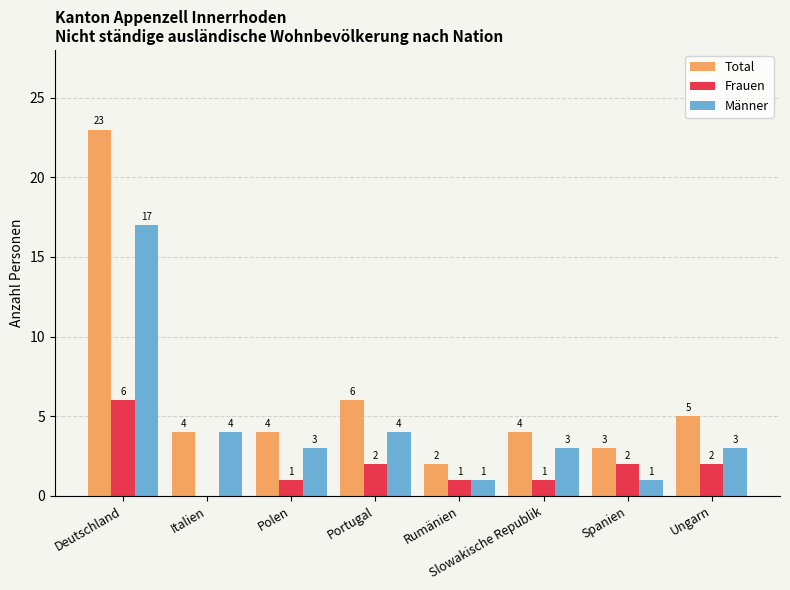

Is it true that Männer equals 1 at Ungarn?

False